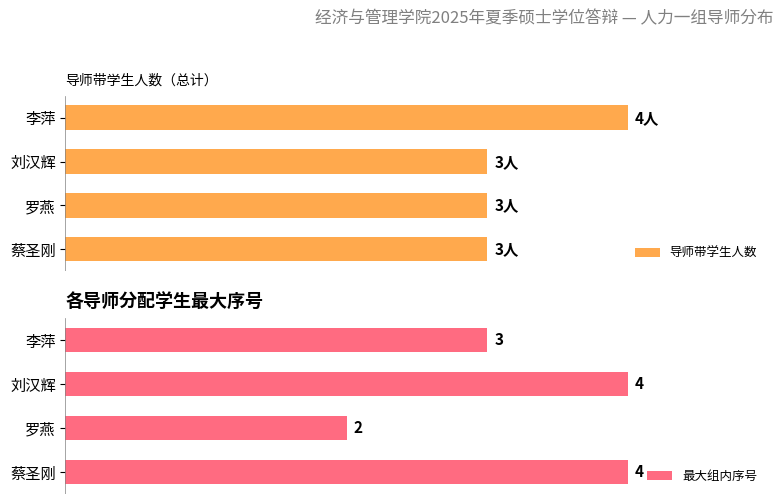

Is the value of 导师姓名 at 刘汉辉 greater than the value of 组内序号 at 刘汉辉?

No